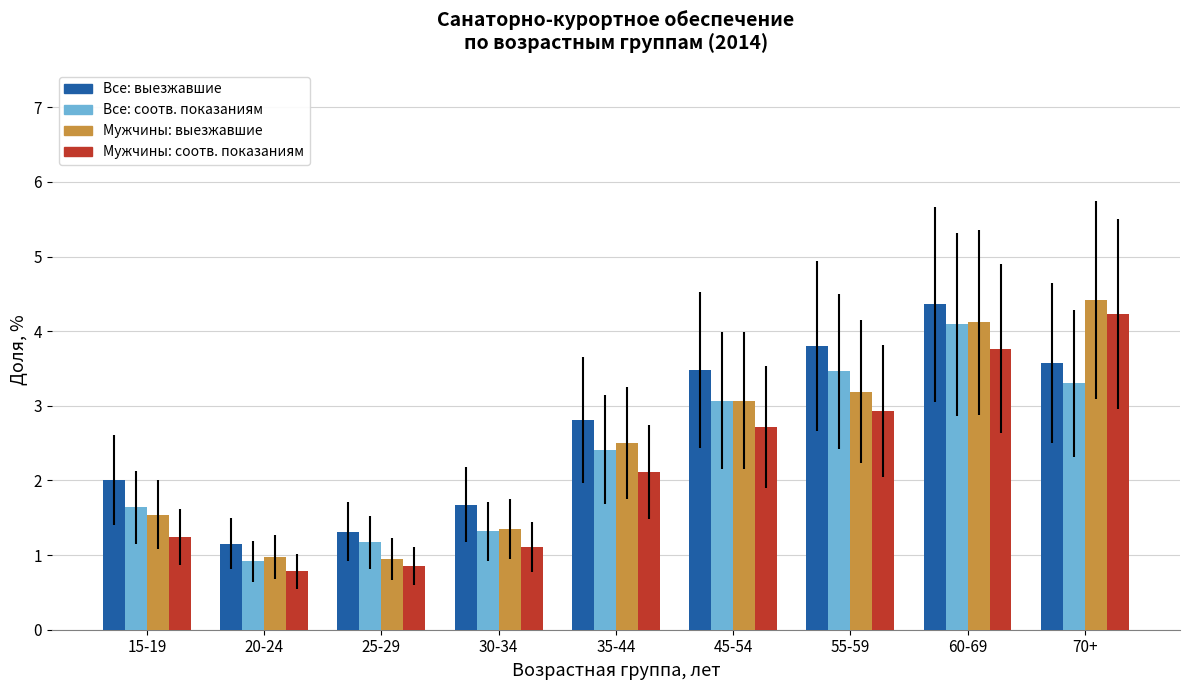

What is the smallest value displayed?

0.8